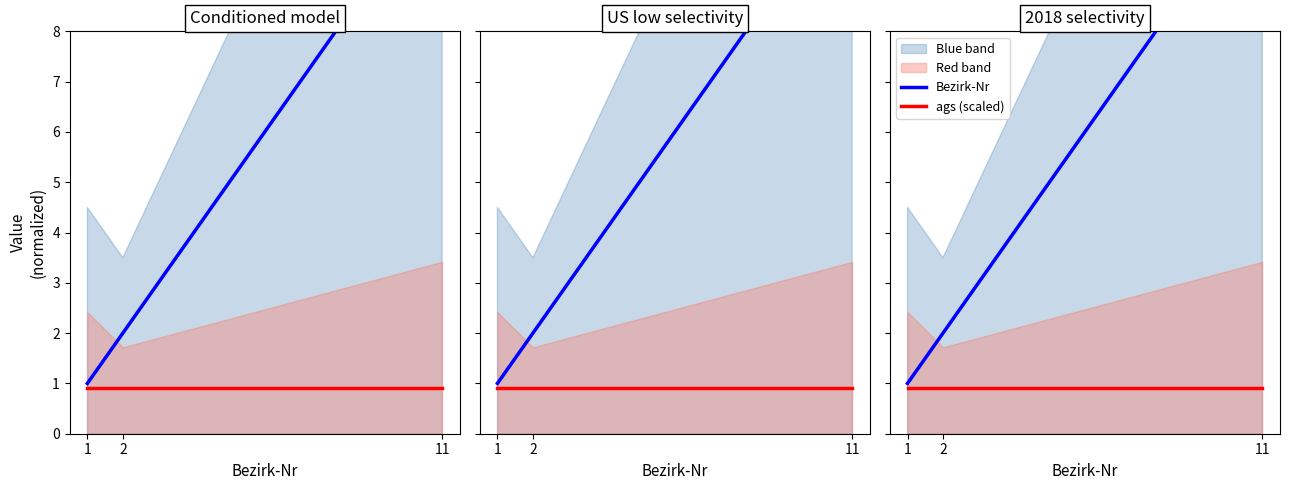

Rank the series by their average value, from lowest to highest.

ags (scaled), Bezirk-Nr